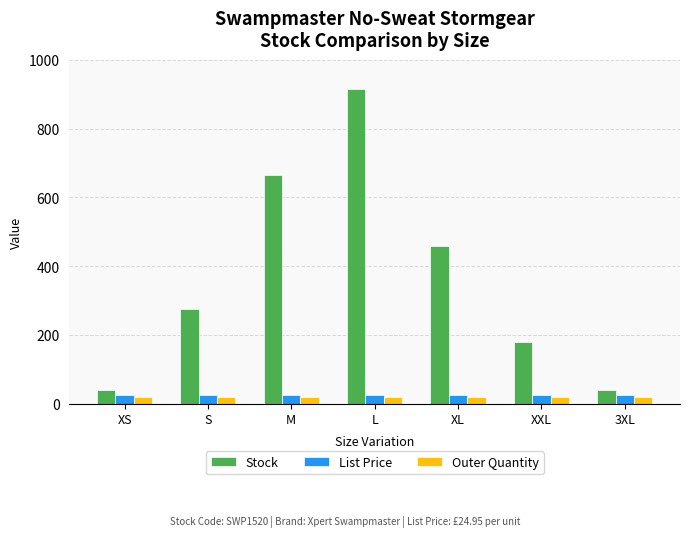

What value does the Stock series have at M?

666.0